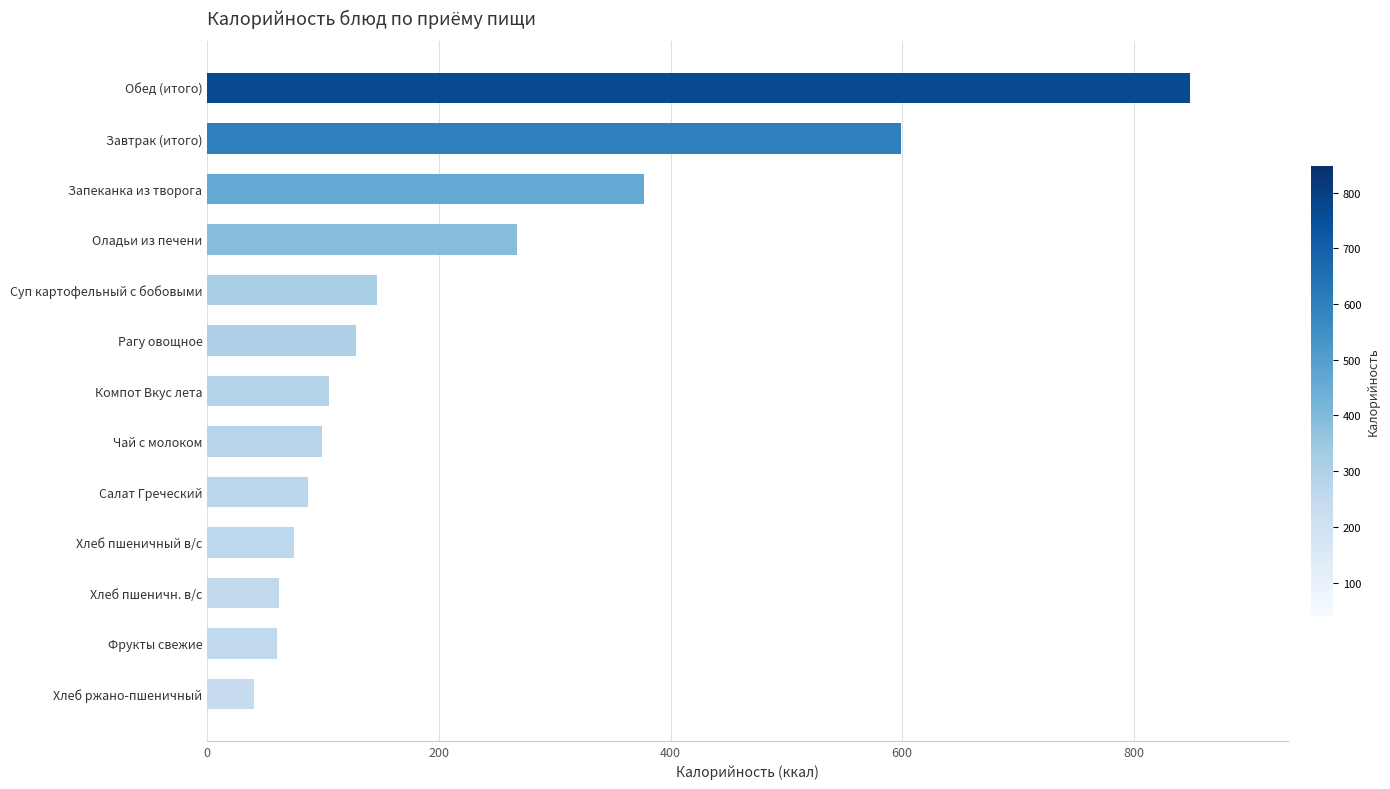

Are the bars grouped side by side (vs. stacked)?

No